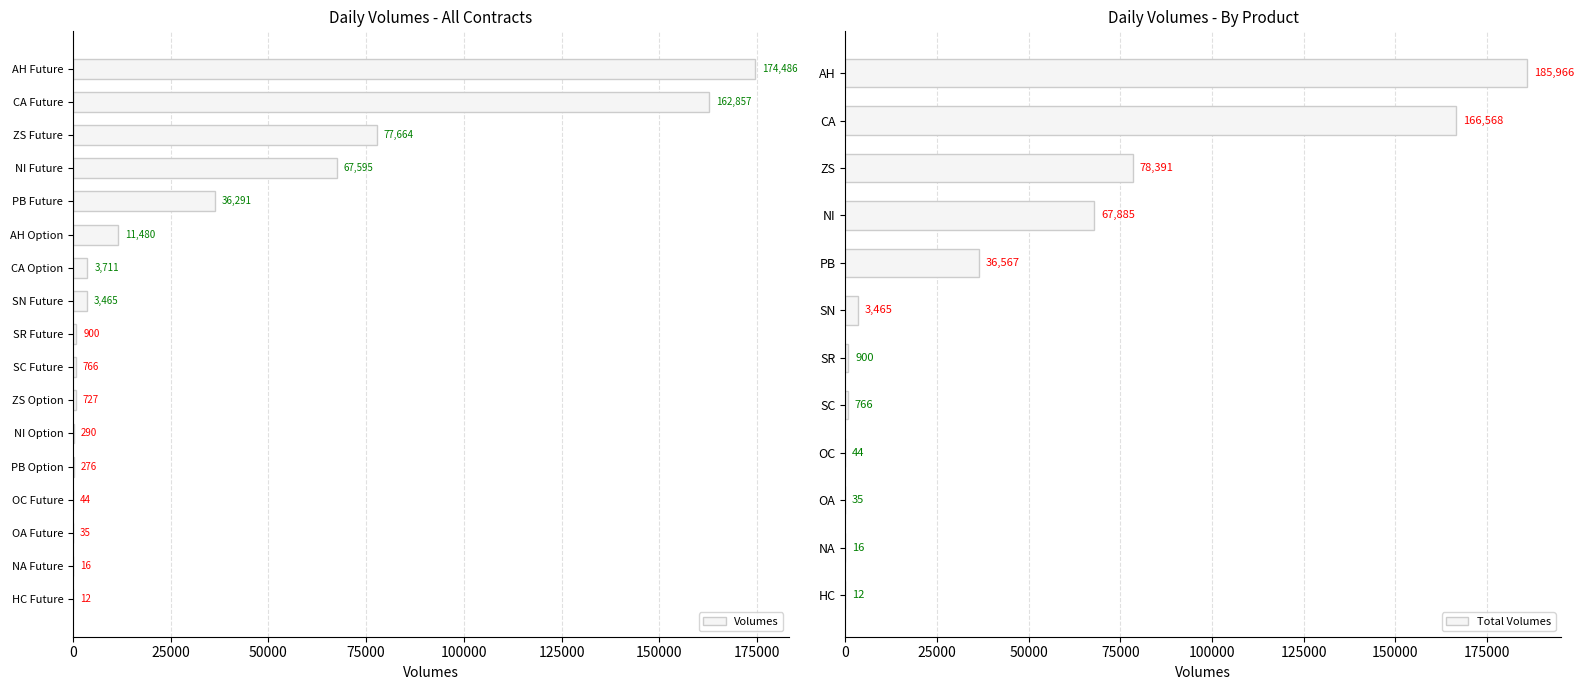

The value at CA Option is 5613. True or false?

False